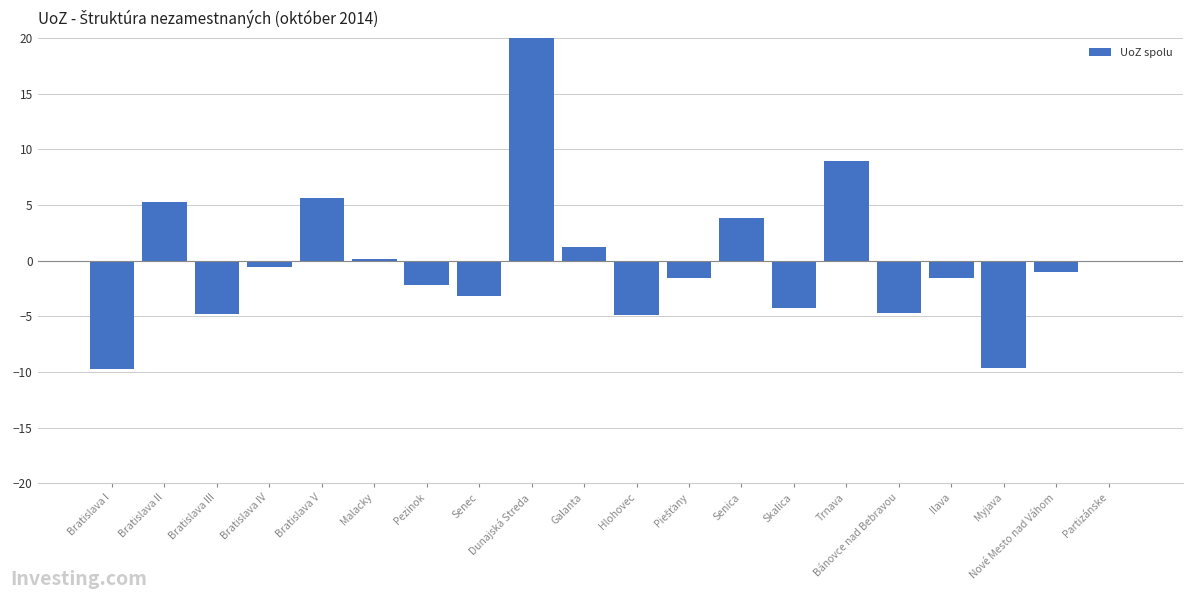

What is the greatest value displayed?

23.0